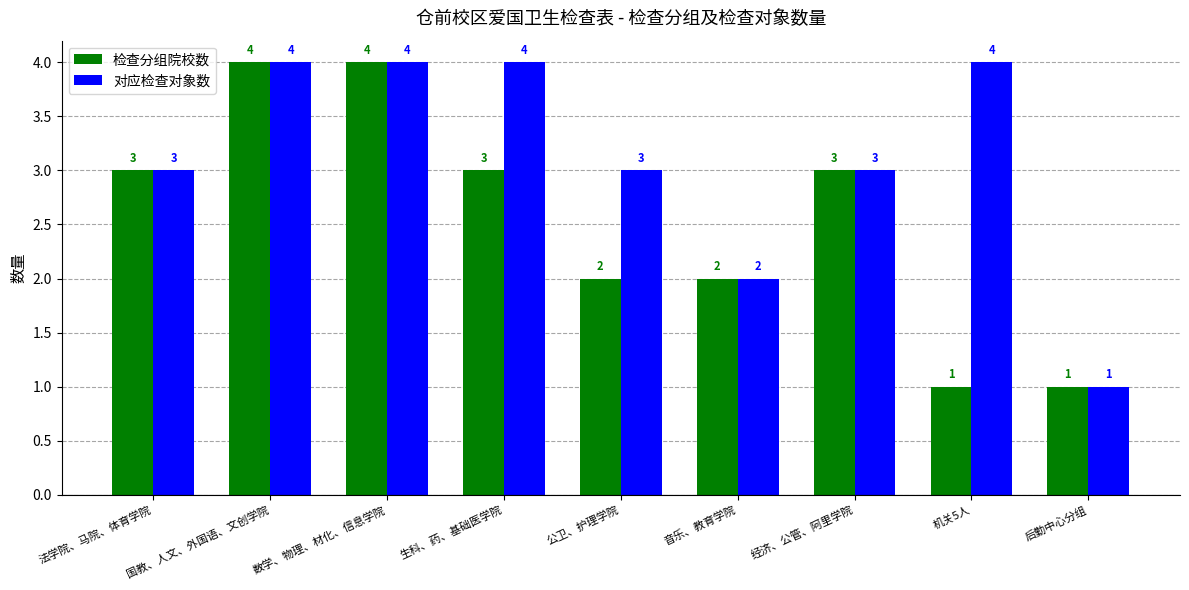

What value does the 对应检查对象数 series have at 生科、药、基础医学院?

4